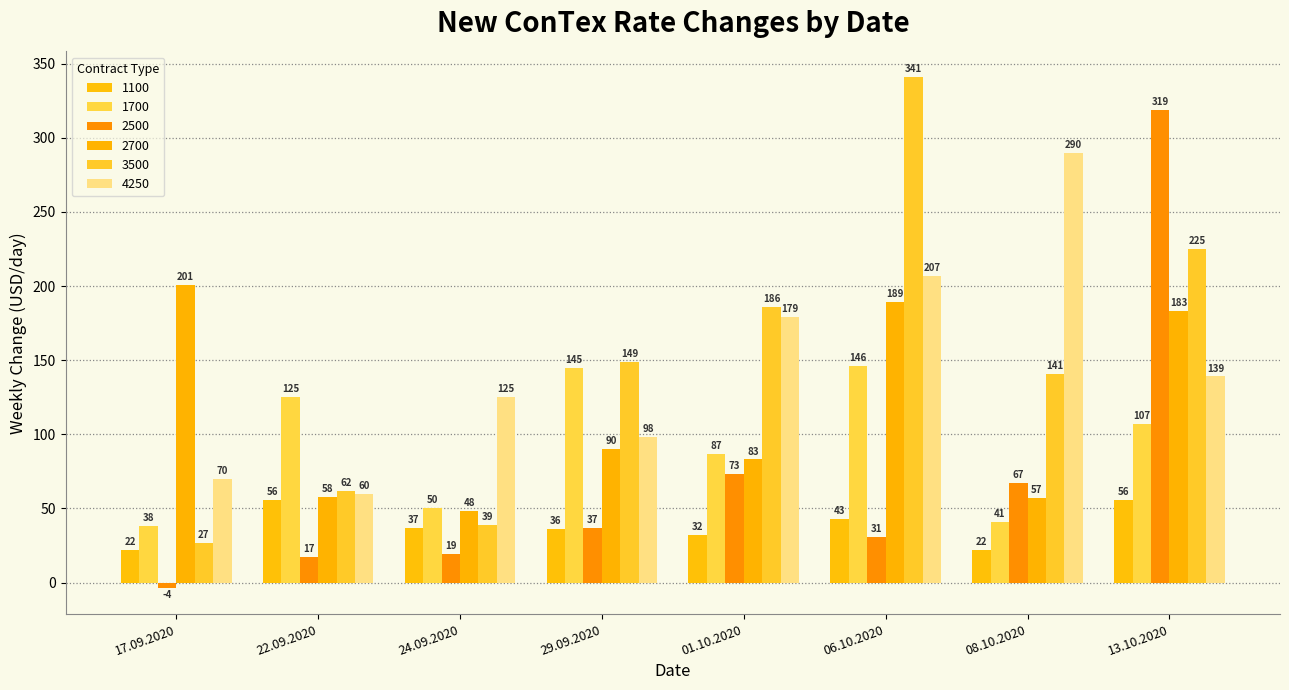

Reading left to right, what are all the values shown in this chart?

1100: 17.09.2020=22	22.09.2020=56	24.09.2020=37	29.09.2020=36	01.10.2020=32	06.10.2020=43	08.10.2020=22	13.10.2020=56
1700: 17.09.2020=38	22.09.2020=125	24.09.2020=50	29.09.2020=145	01.10.2020=87	06.10.2020=146	08.10.2020=41	13.10.2020=107
2500: 17.09.2020=-4	22.09.2020=17	24.09.2020=19	29.09.2020=37	01.10.2020=73	06.10.2020=31	08.10.2020=67	13.10.2020=319
2700: 17.09.2020=201	22.09.2020=58	24.09.2020=48	29.09.2020=90	01.10.2020=83	06.10.2020=189	08.10.2020=57	13.10.2020=183
3500: 17.09.2020=27	22.09.2020=62	24.09.2020=39	29.09.2020=149	01.10.2020=186	06.10.2020=341	08.10.2020=141	13.10.2020=225
4250: 17.09.2020=70	22.09.2020=60	24.09.2020=125	29.09.2020=98	01.10.2020=179	06.10.2020=207	08.10.2020=290	13.10.2020=139